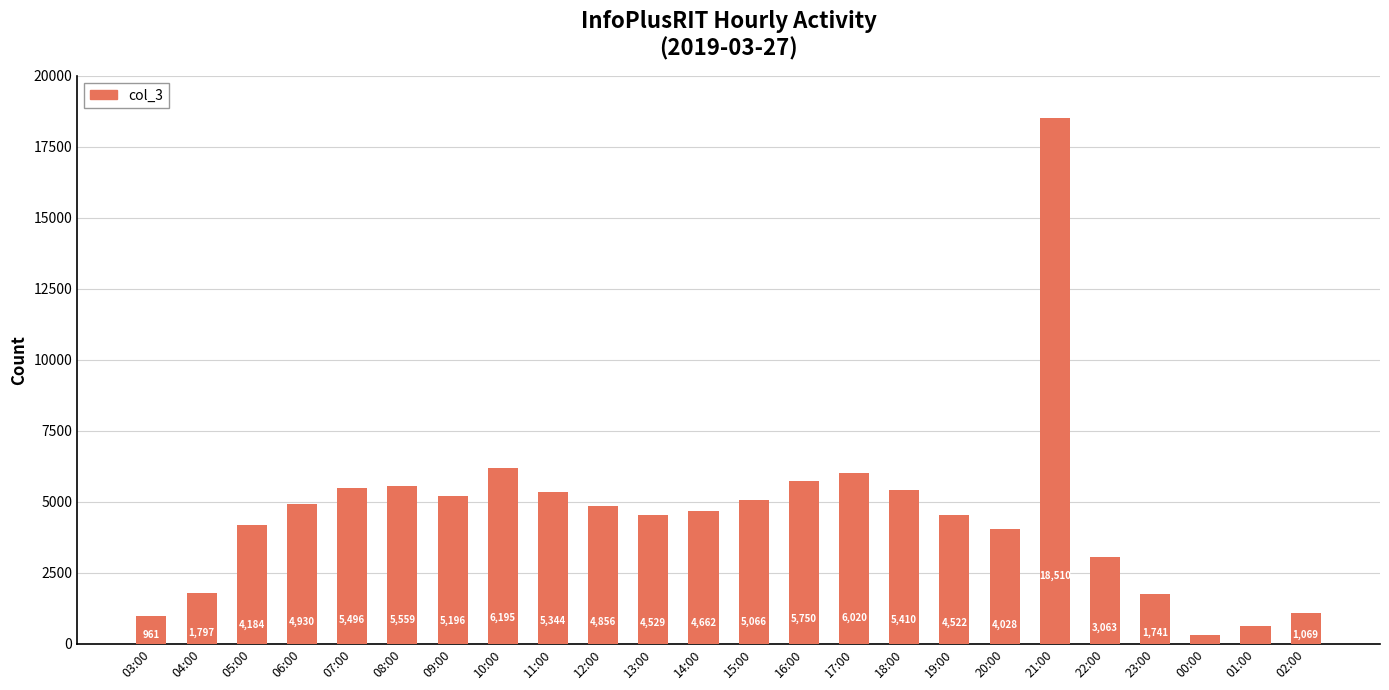

Which has a higher value, 12:00 or 18:00?

18:00